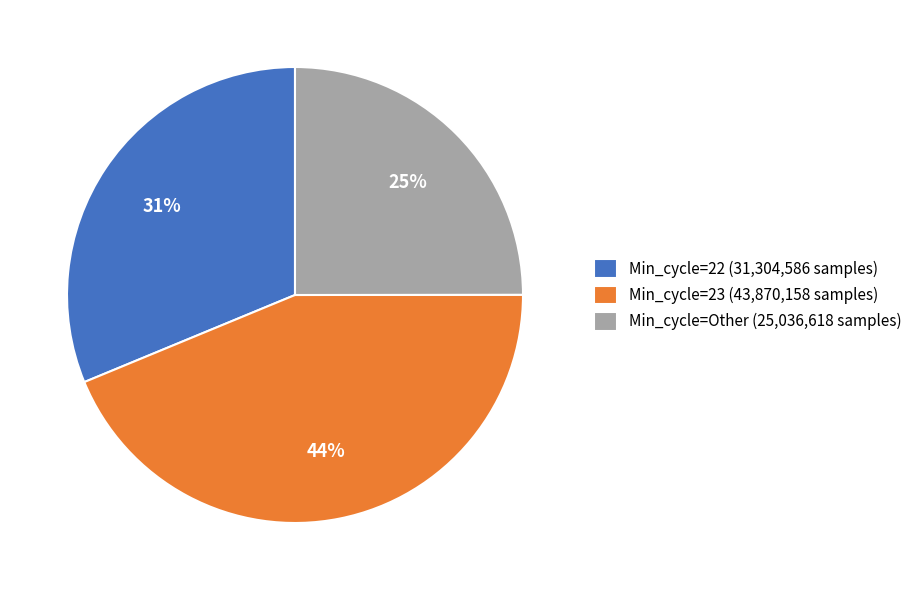

Which has a higher value, Min_cycle=23 (43,870,158 samples) or Min_cycle=Other (25,036,618 samples)?

Min_cycle=23 (43,870,158 samples)